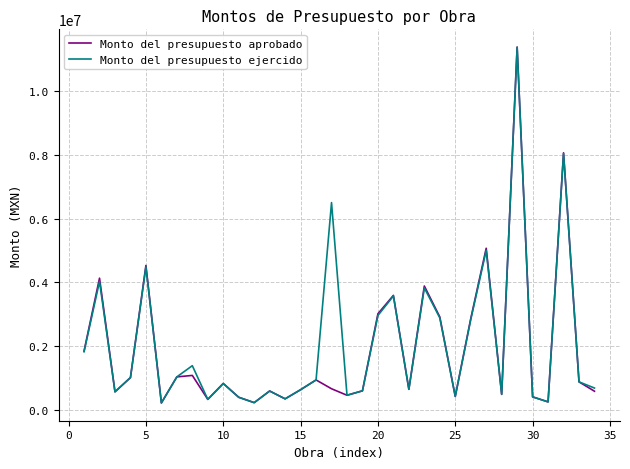

What is the maximum value for Monto del presupuesto aprobado?

11381480.7